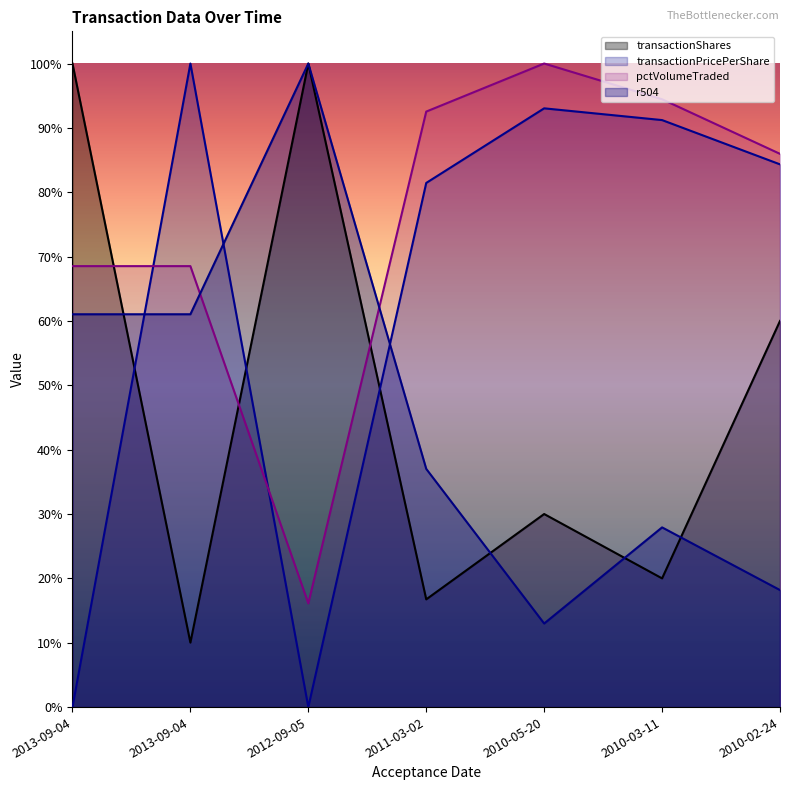

At which category does pctVolumeTraded reach its first local peak?

2010-05-20